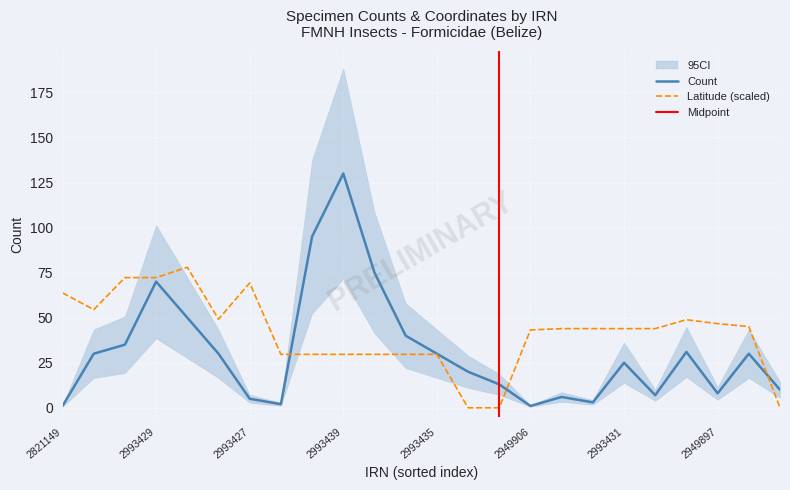

At which label does Count reach its peak?

2993439